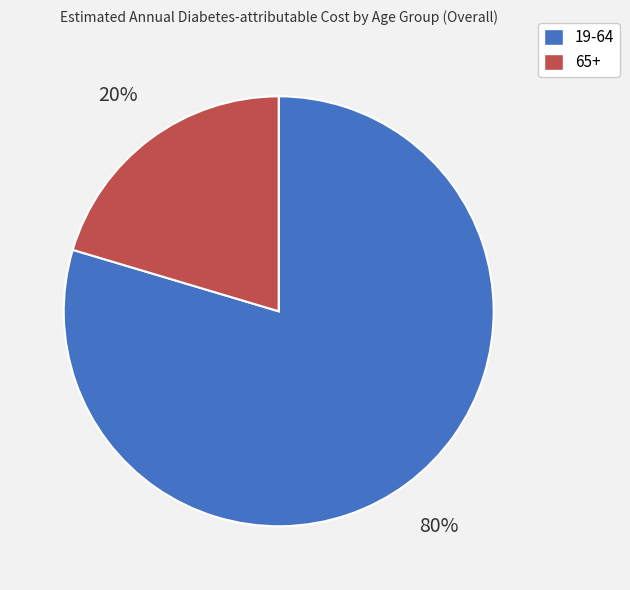

Do 65+ and 19-64 together represent more than half of the pie?

Yes